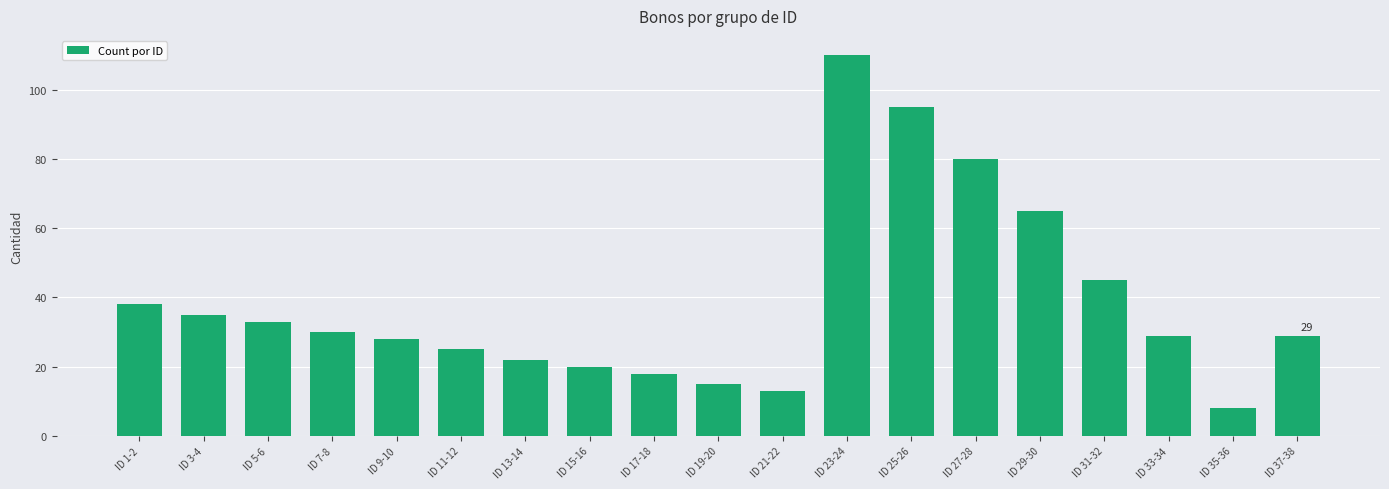

What position from the right is ID 11-12?

14